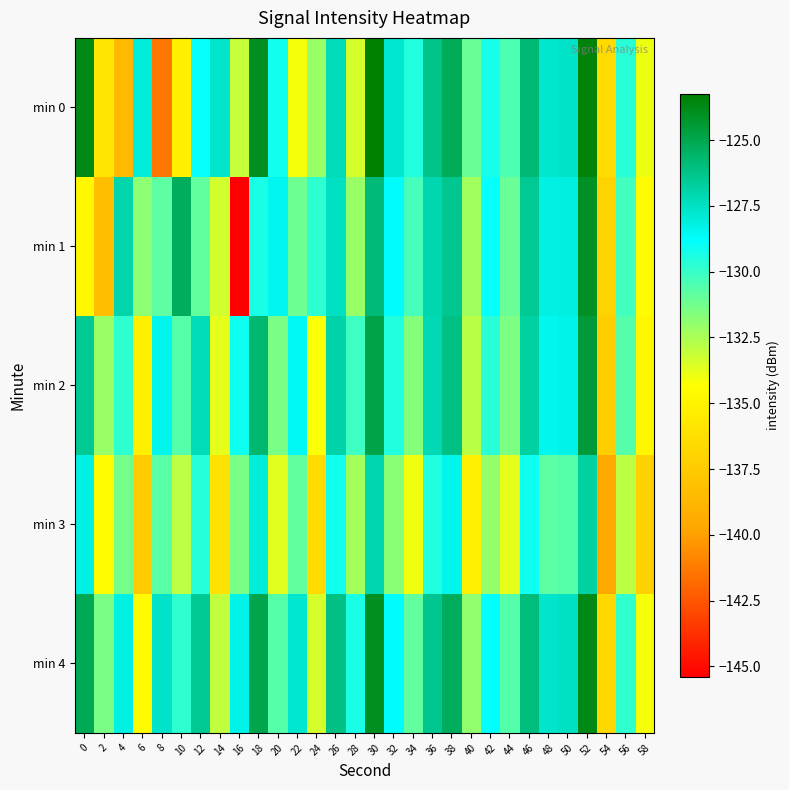

How many categories are shown in the chart?

30